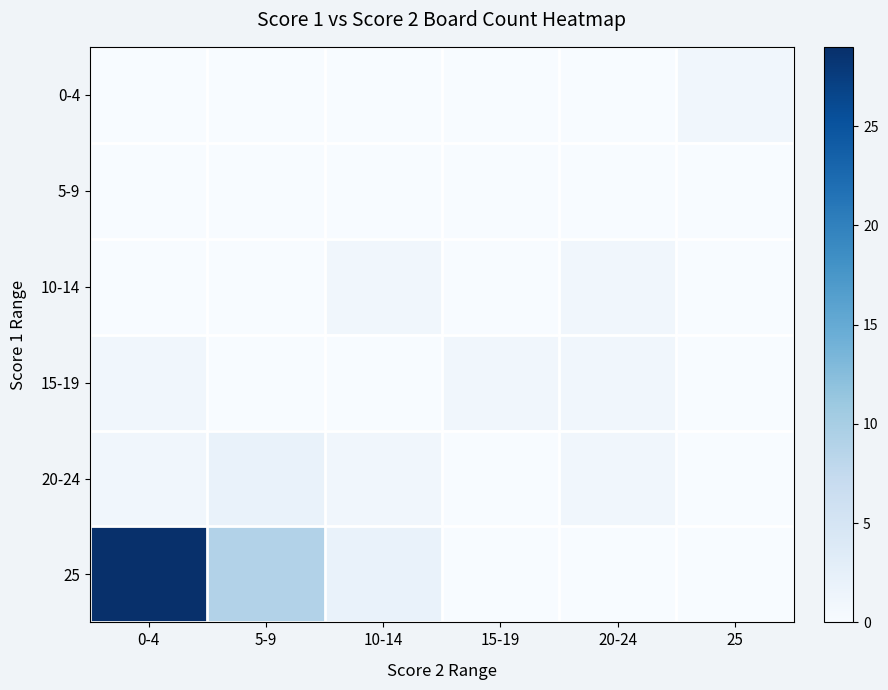

Reading left to right, what are all the values shown in this chart?

0-4: 0-4=0	5-9=0	10-14=0	15-19=0	20-24=0	25=1
5-9: 0-4=0	5-9=0	10-14=0	15-19=0	20-24=0	25=0
10-14: 0-4=0	5-9=0	10-14=1	15-19=0	20-24=1	25=0
15-19: 0-4=1	5-9=0	10-14=0	15-19=1	20-24=1	25=0
20-24: 0-4=1	5-9=2	10-14=1	15-19=0	20-24=1	25=0
25: 0-4=29	5-9=9	10-14=2	15-19=0	20-24=0	25=0